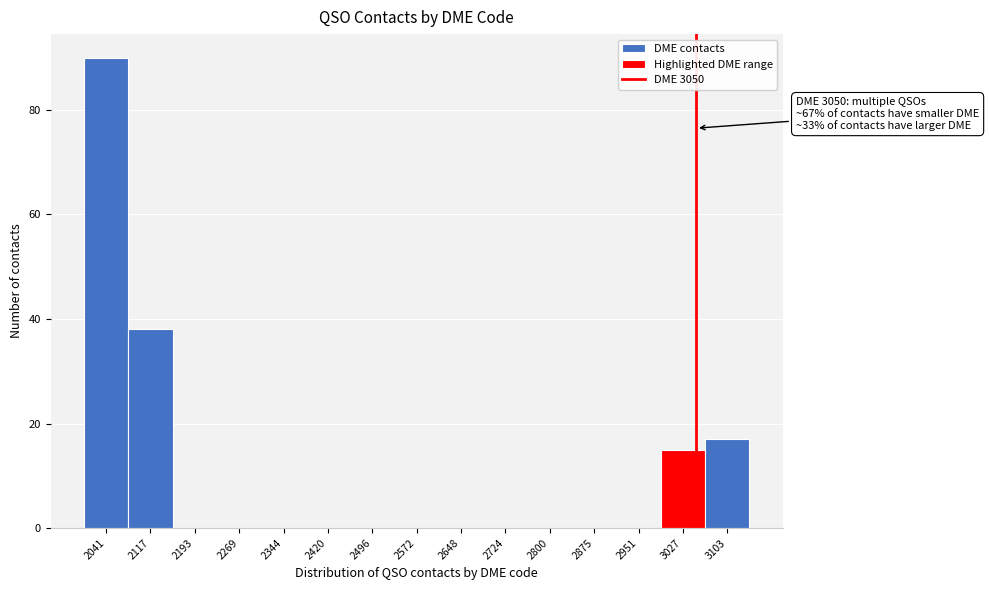

Over which range of the x-axis is the bar tallest?

2000 to 2080